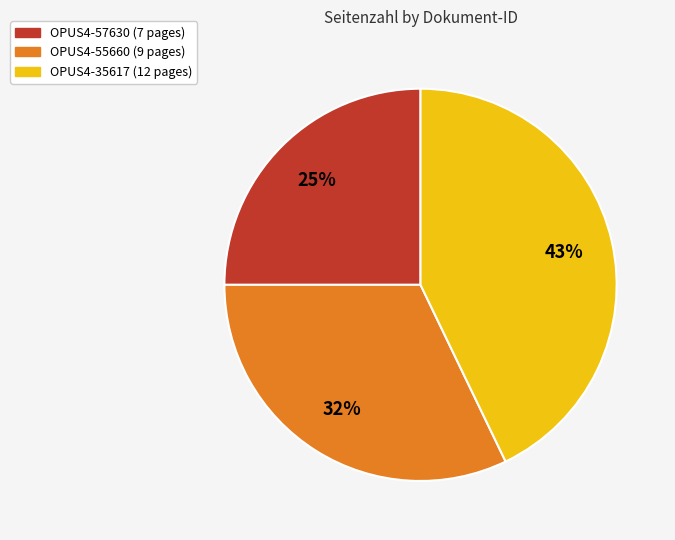

To the nearest percent, what is the difference between the largest and smallest slice percentages?

18%